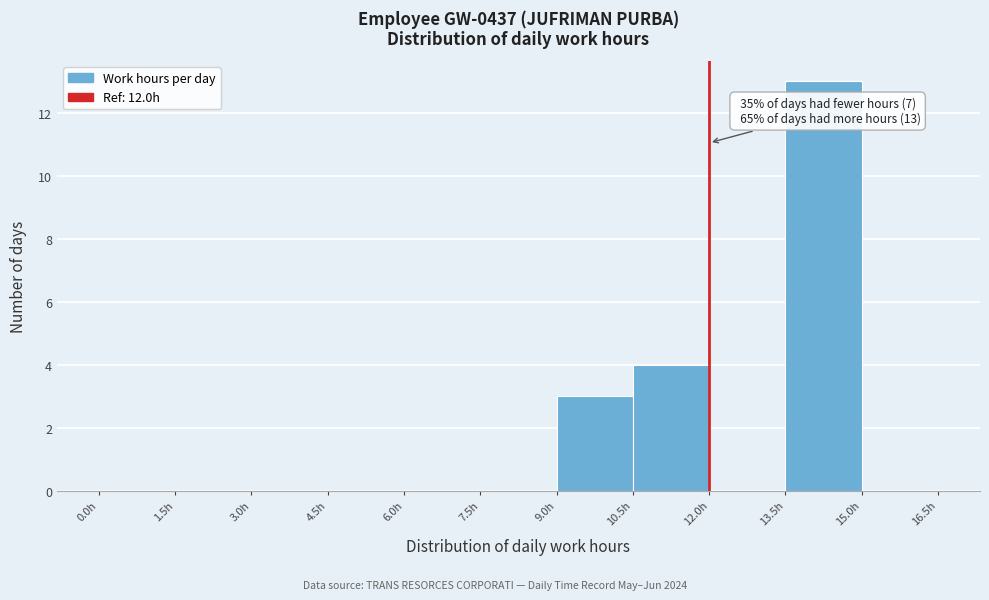

Which range on the x-axis has the tallest bar?

13.5 to 15.0